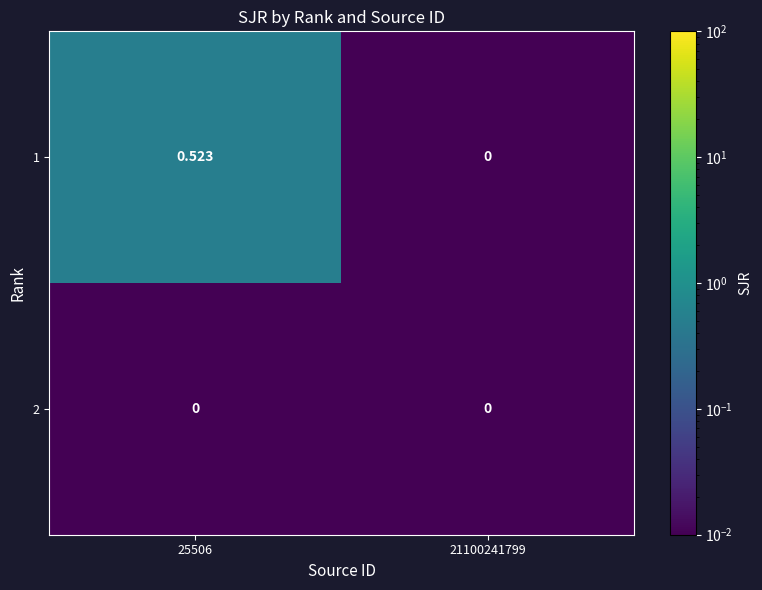

Is the value of 1 at 25506 greater than the value of 2 at 25506?

Yes